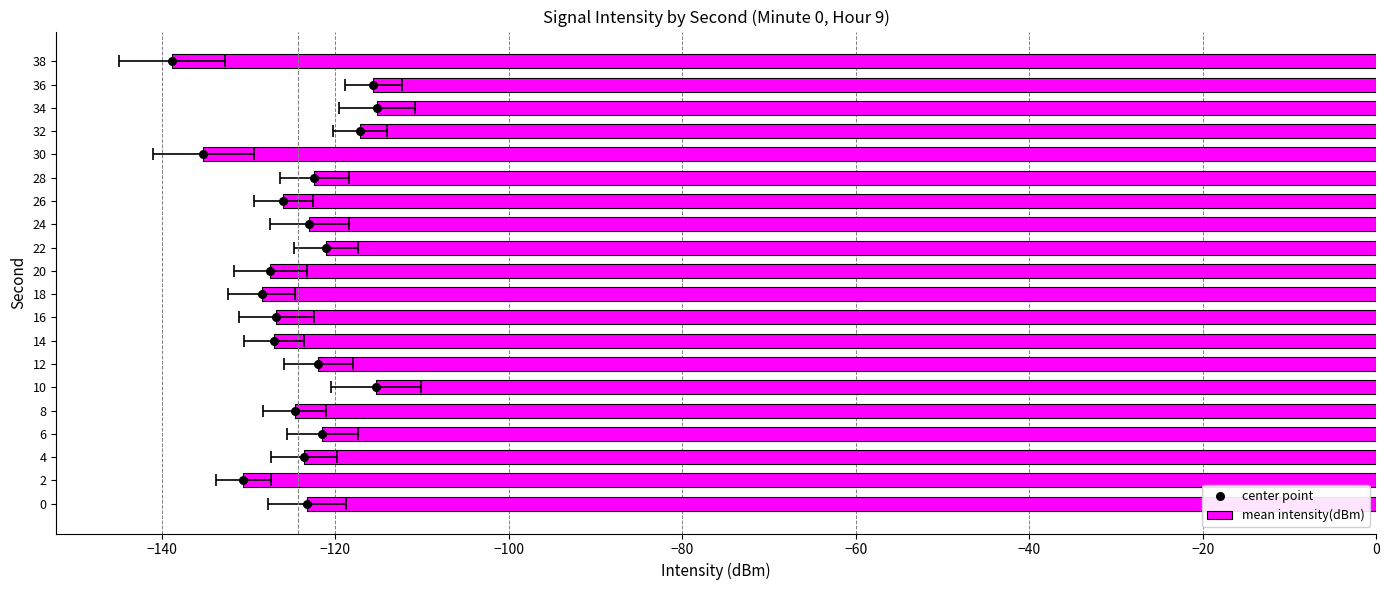

What are all the series names shown in the legend?

mean intensity(dBm), center point